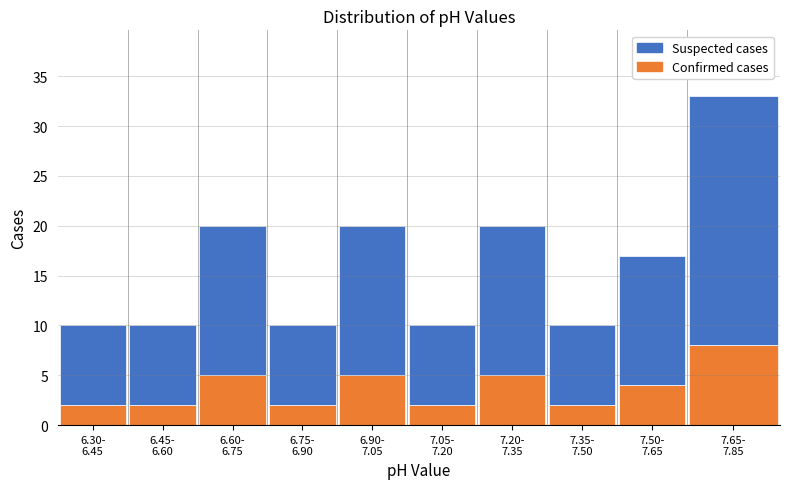

Reading left to right, list the values for the Confirmed cases series.

2	2	5	2	5	2	5	2	4	8